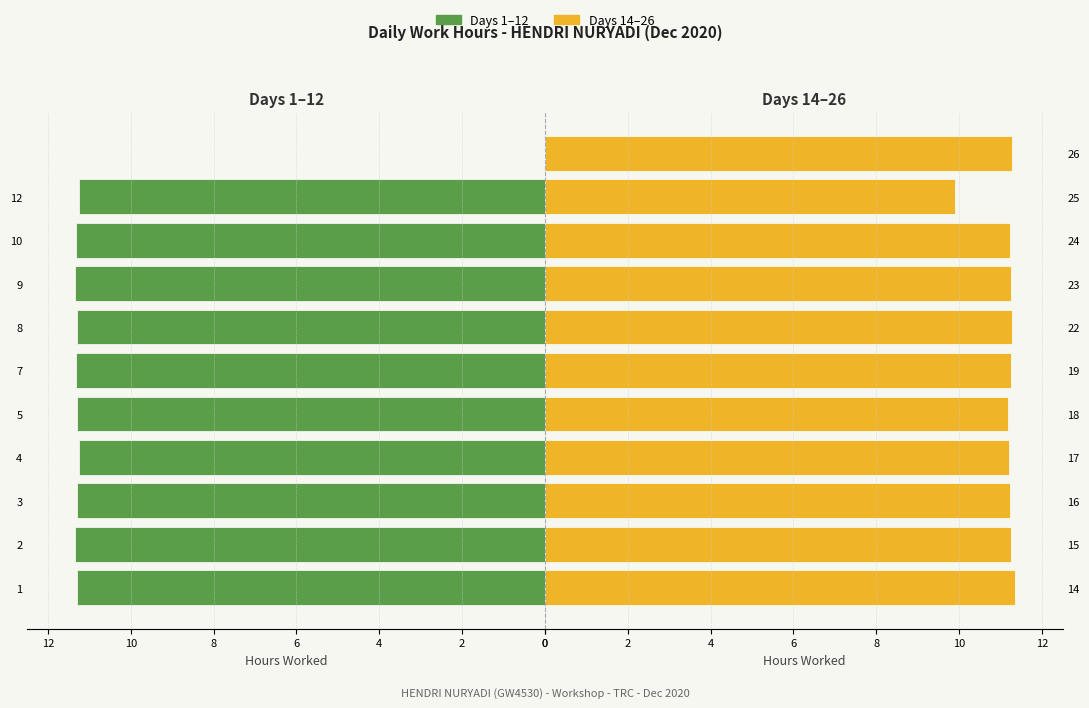

What are all the series names shown in the legend?

Days 1–12, Days 14–26